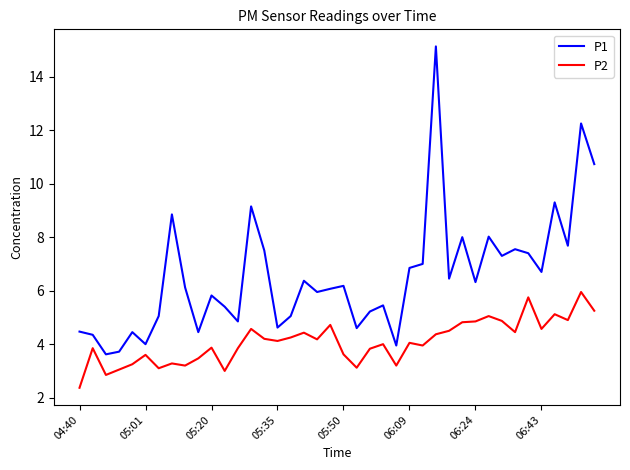

Which series has the largest range (max minus min)?

P1